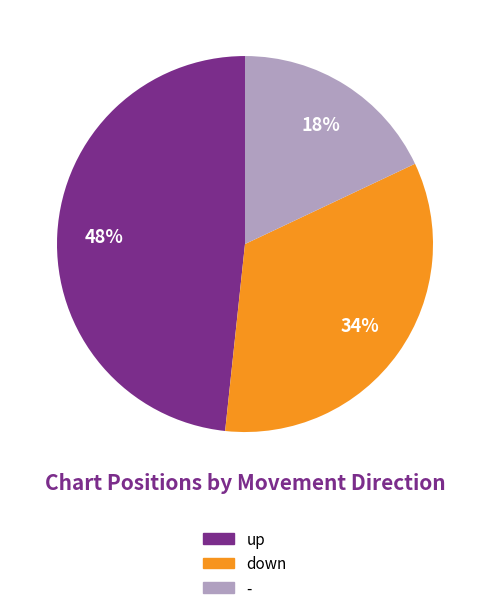

Is the sum of down and - greater than half?

Yes